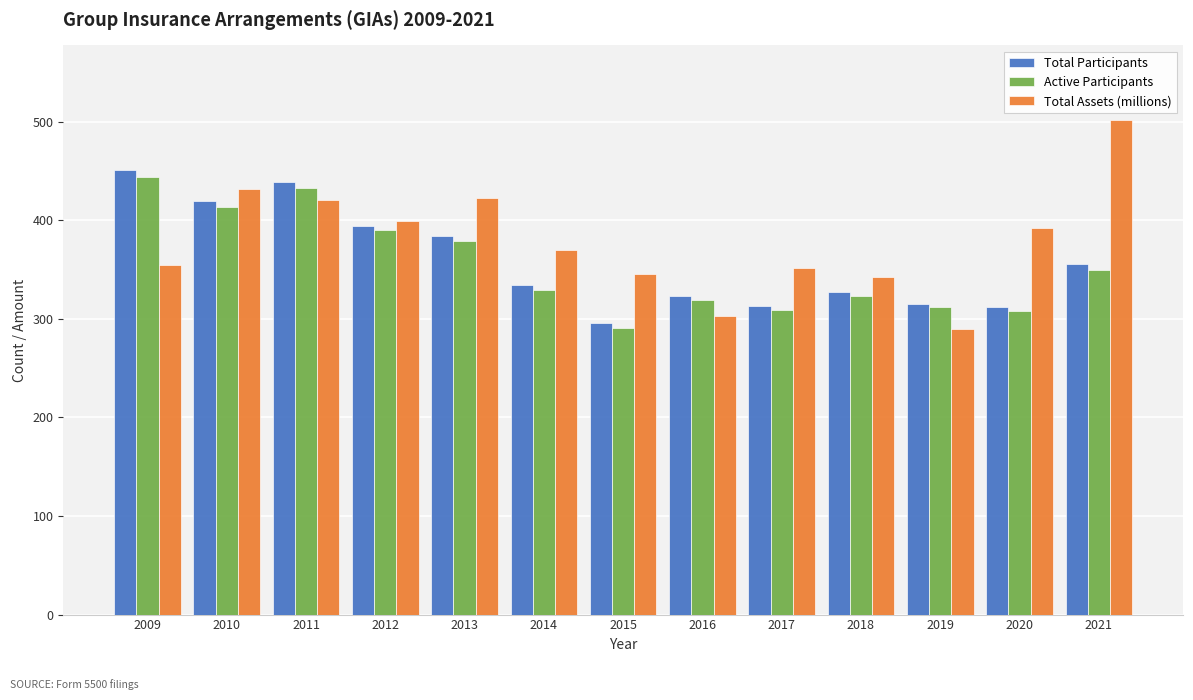

Which category has the lowest value in the Total Participants series?

2015